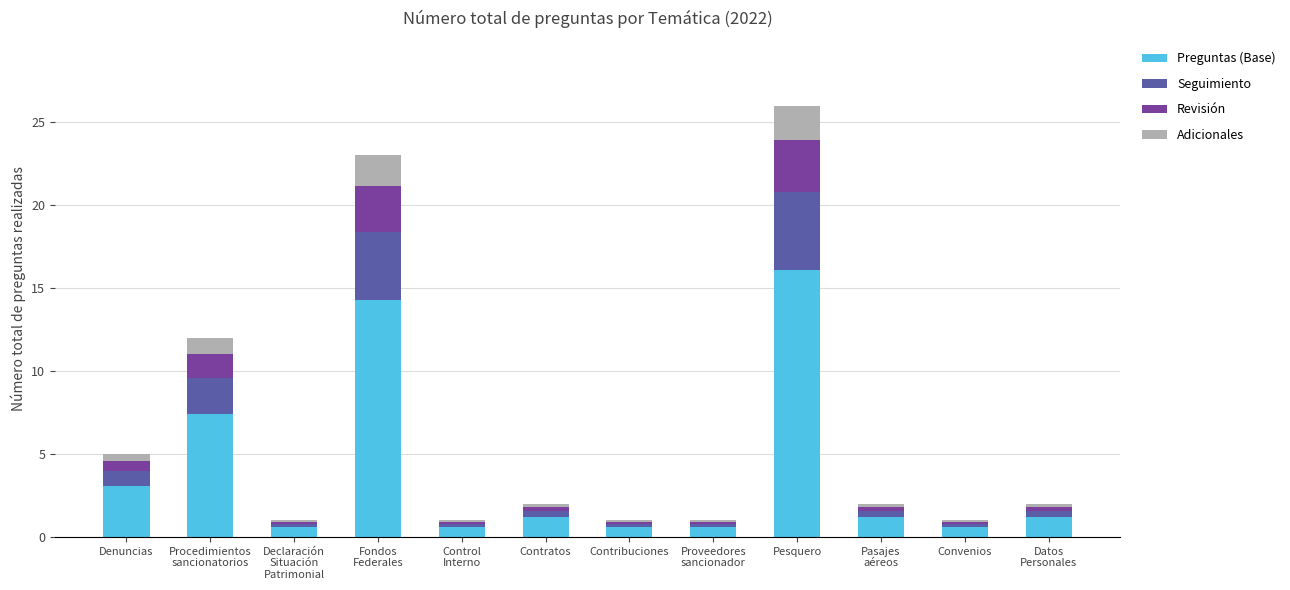

What is the sum of the Preguntas (Base) values at Pasajes
aéreos and Control
Interno?

1.9